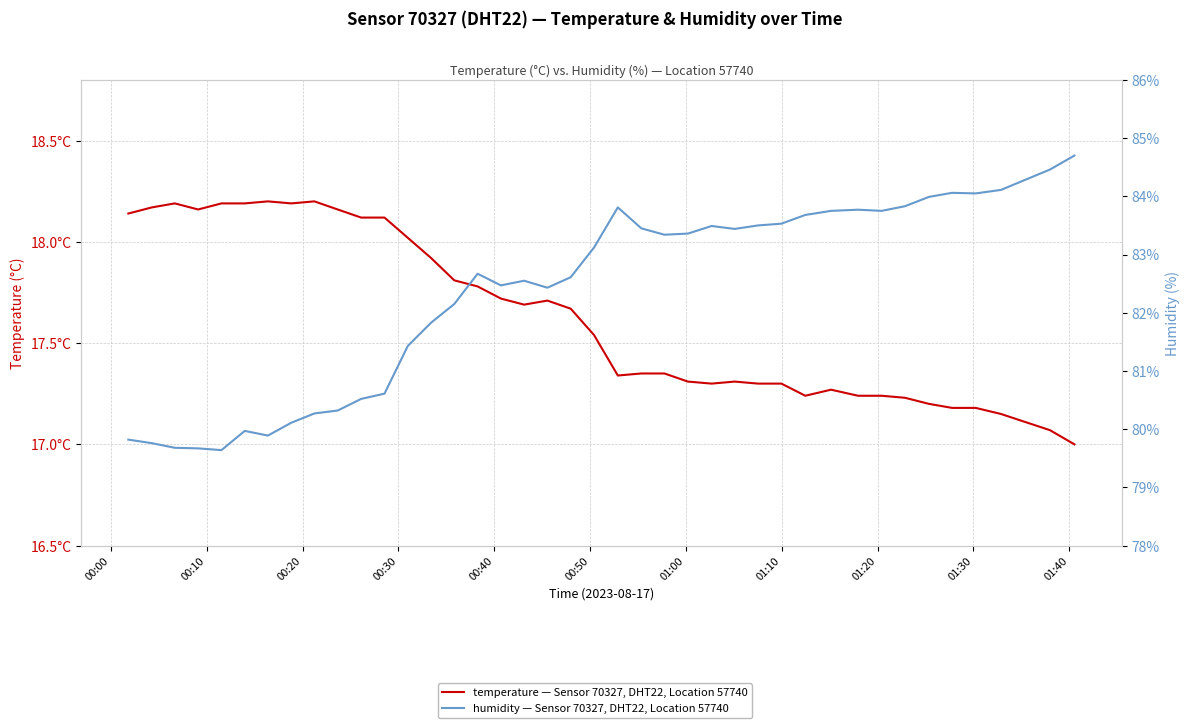

True or false: humidity and temperature intersect in this chart.

False